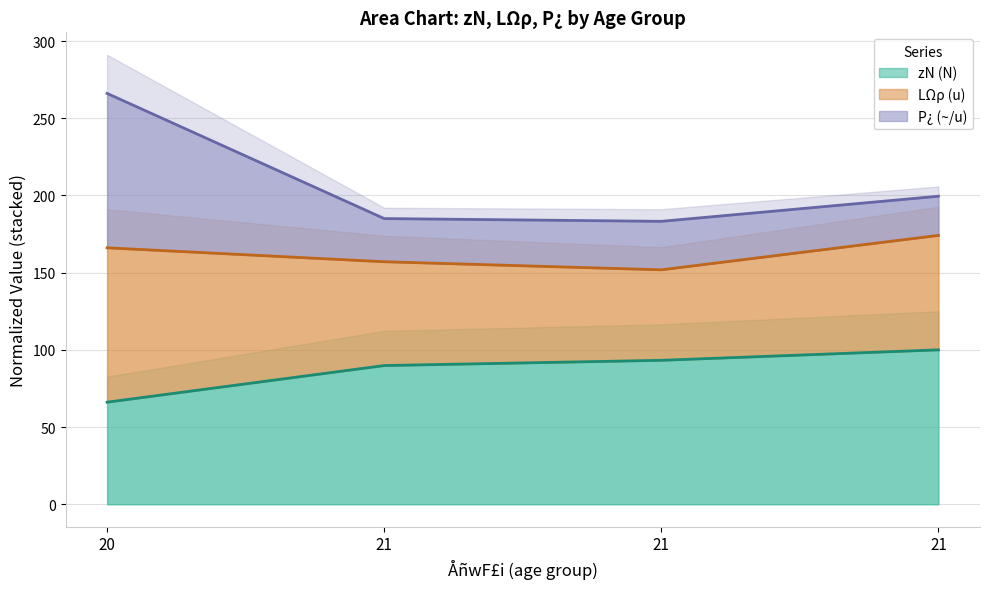

List the series in order of their peak value, lowest first.

zN (N), p¿ (i~)